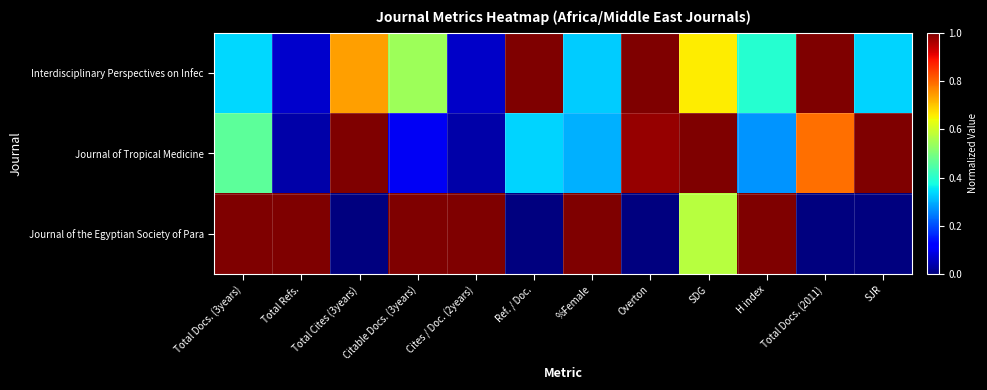

Reading left to right, list all the values displayed in this chart.

Interdisciplinary Perspectives on Infec: Total Docs. (3years)=0.3	Total Refs.=0.1	Total Cites (3years)=0.7	Citable Docs. (3years)=0.5	Cites / Doc. (2years)=0.1	Ref. / Doc.=1.0	%Female=0.3	Overton=1.0	SDG=0.7	H index=0.4	Total Docs. (2011)=1.0	SJR=0.3
Journal of Tropical Medicine: Total Docs. (3years)=0.5	Total Refs.=0.0	Total Cites (3years)=1.0	Citable Docs. (3years)=0.1	Cites / Doc. (2years)=0.0	Ref. / Doc.=0.3	%Female=0.3	Overton=1.0	SDG=1.0	H index=0.3	Total Docs. (2011)=0.8	SJR=1.0
Journal of the Egyptian Society of Para: Total Docs. (3years)=1.0	Total Refs.=1.0	Total Cites (3years)=0.0	Citable Docs. (3years)=1.0	Cites / Doc. (2years)=1.0	Ref. / Doc.=0.0	%Female=1.0	Overton=0.0	SDG=0.6	H index=1.0	Total Docs. (2011)=0.0	SJR=0.0